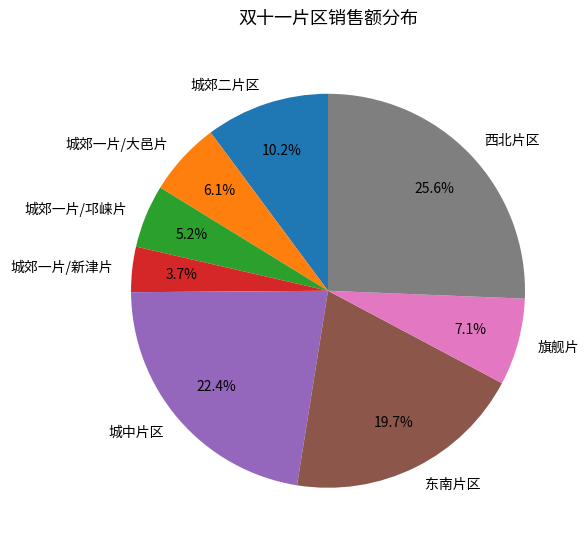

Which category has the biggest portion of the pie?

西北片区